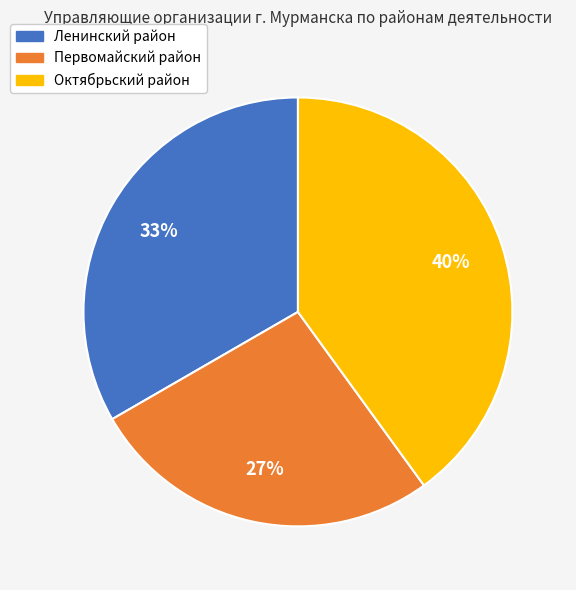

What is the smallest slice in the pie chart?

Первомайский